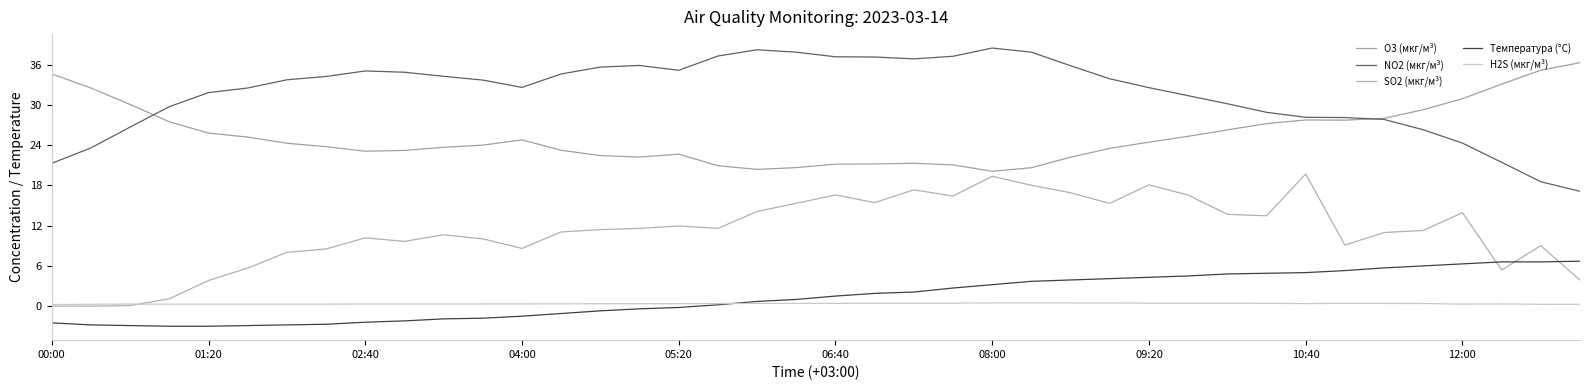

What are all the series names shown in the legend?

O3 (мкг/м³), NO2 (мкг/м³), SO2 (мкг/м³), Температура (°C), H2S (мкг/м³)